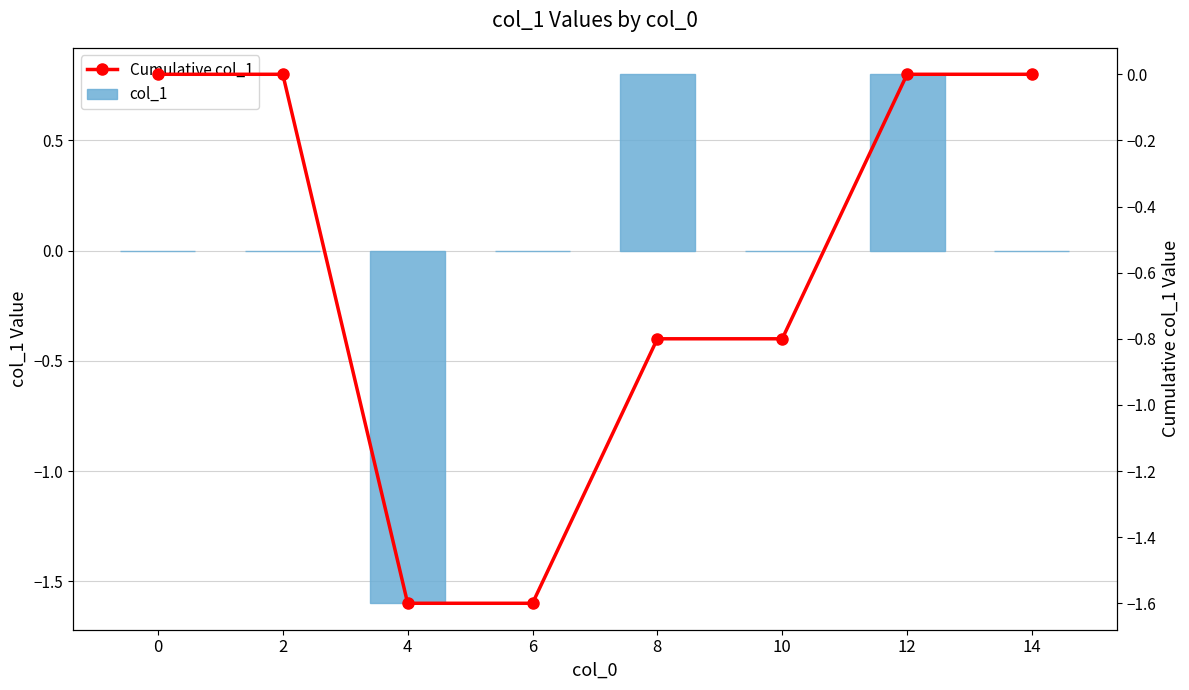

Which series changed the most between 0 and 6?

Cumulative col_1